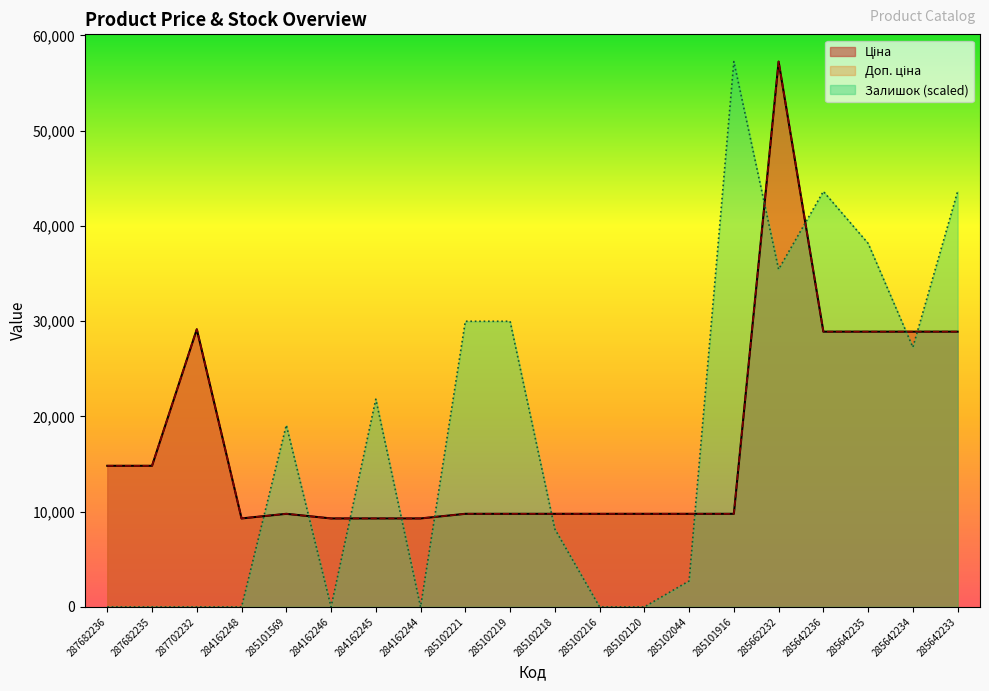

Is the value of Ціна at 285642235 greater than the value of Залишок at 285642235?

No